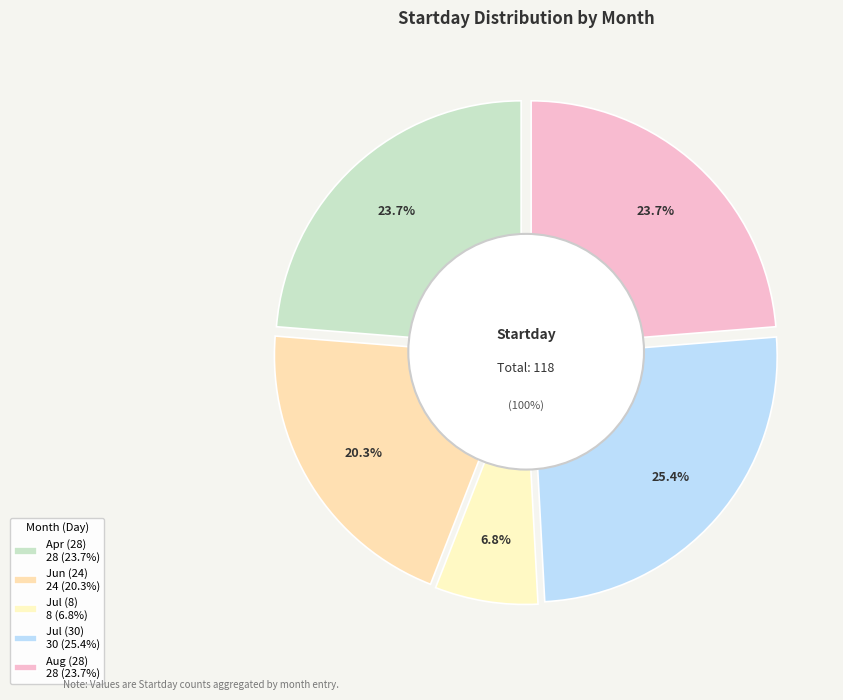

To the nearest percent, what is the difference between the largest and smallest slice percentages?

19%